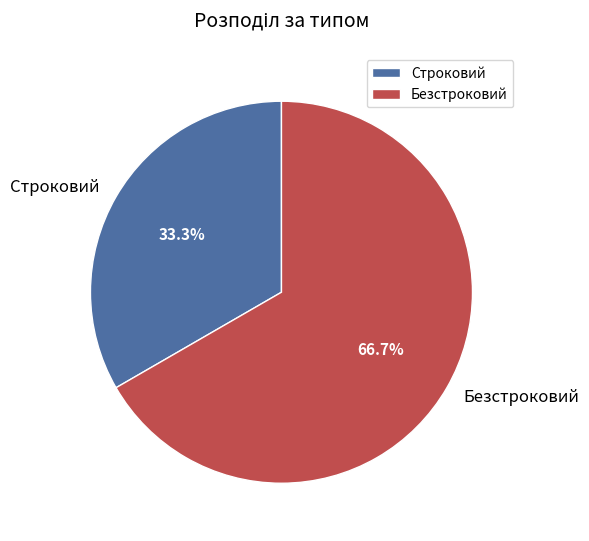

To the nearest percent, what is the difference between the largest and smallest slice percentages?

33%